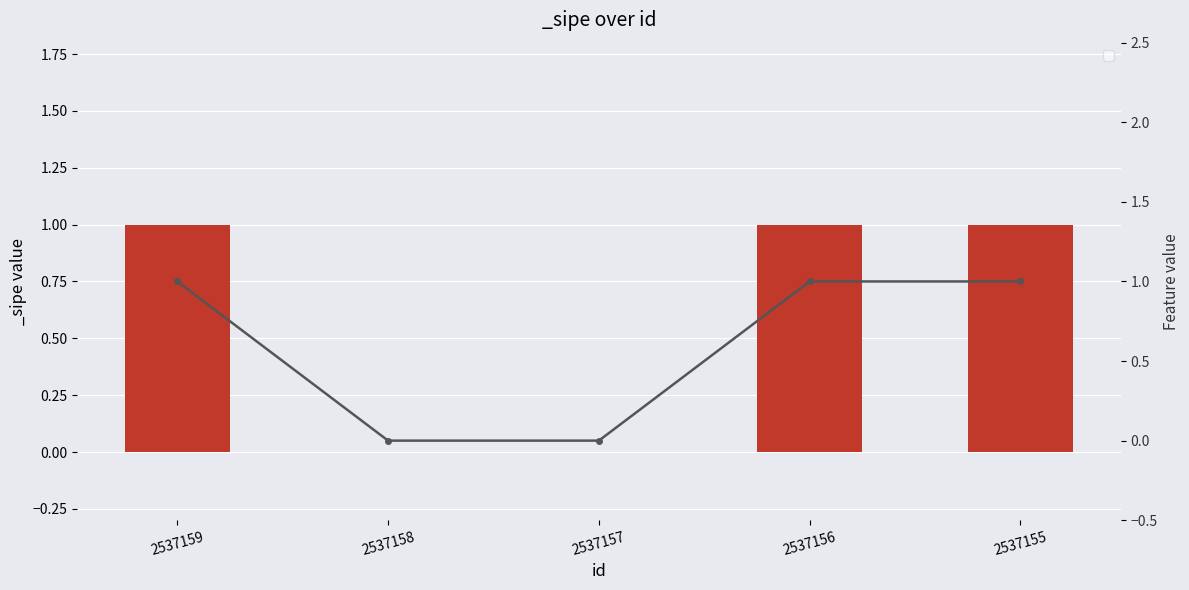

How many categories are shown in the chart?

5